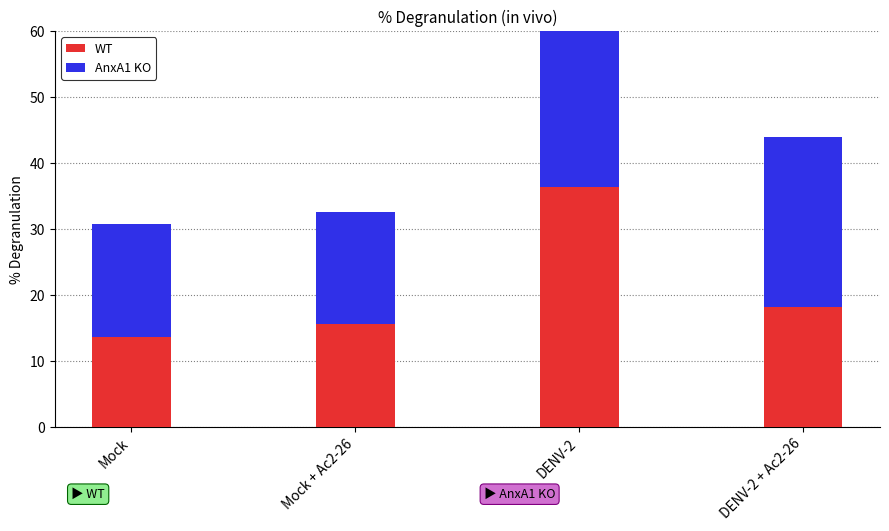

Is the value of WT at Mock + Ac2-26 greater than the value of AnxA1 KO at DENV-2?

No